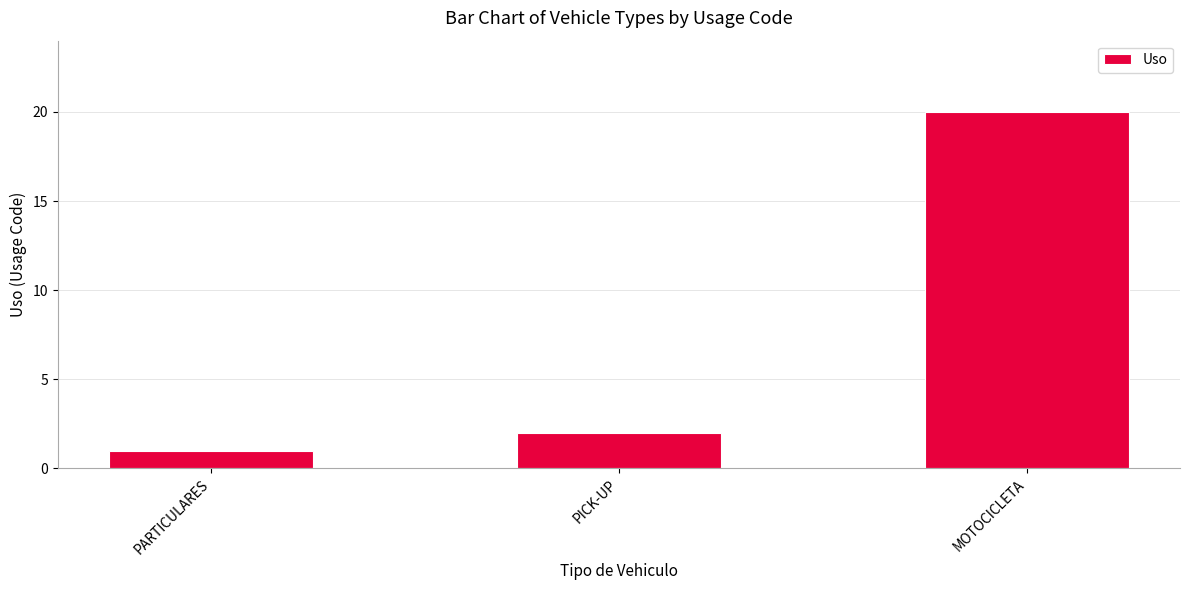

At which label is the value closest to 10?

PICK-UP